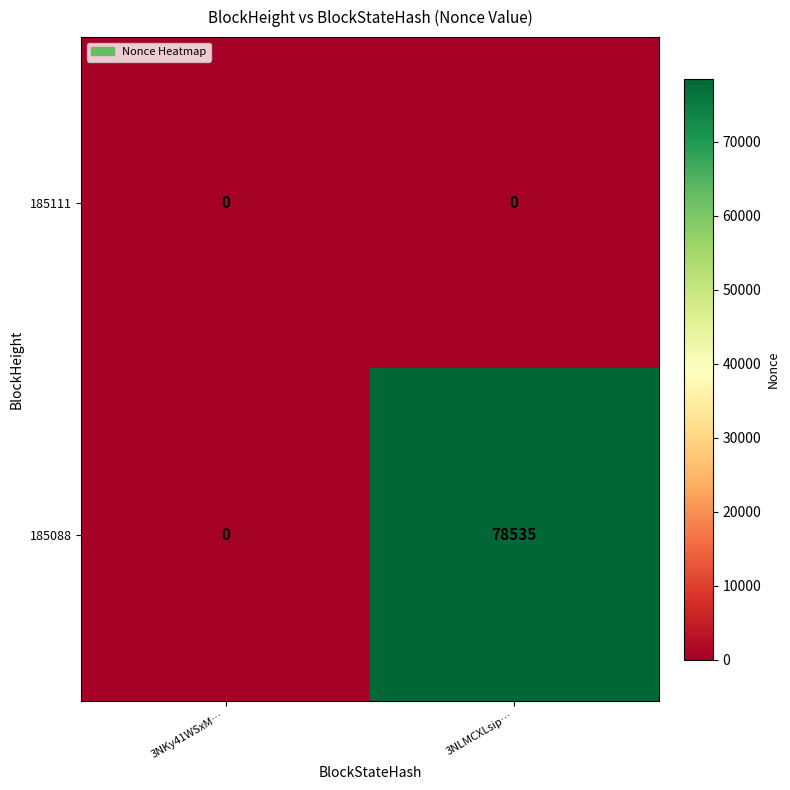

Is the value of 185111 at 3NLMCXLsip… greater than the value of 185088 at 3NLMCXLsip…?

No